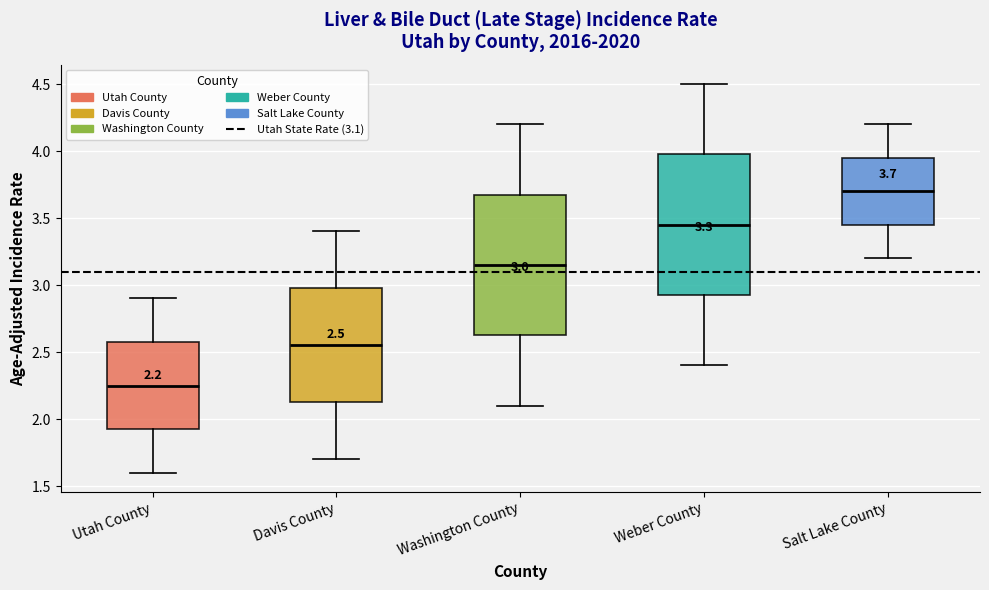

Which box has the lowest median line?

Utah County